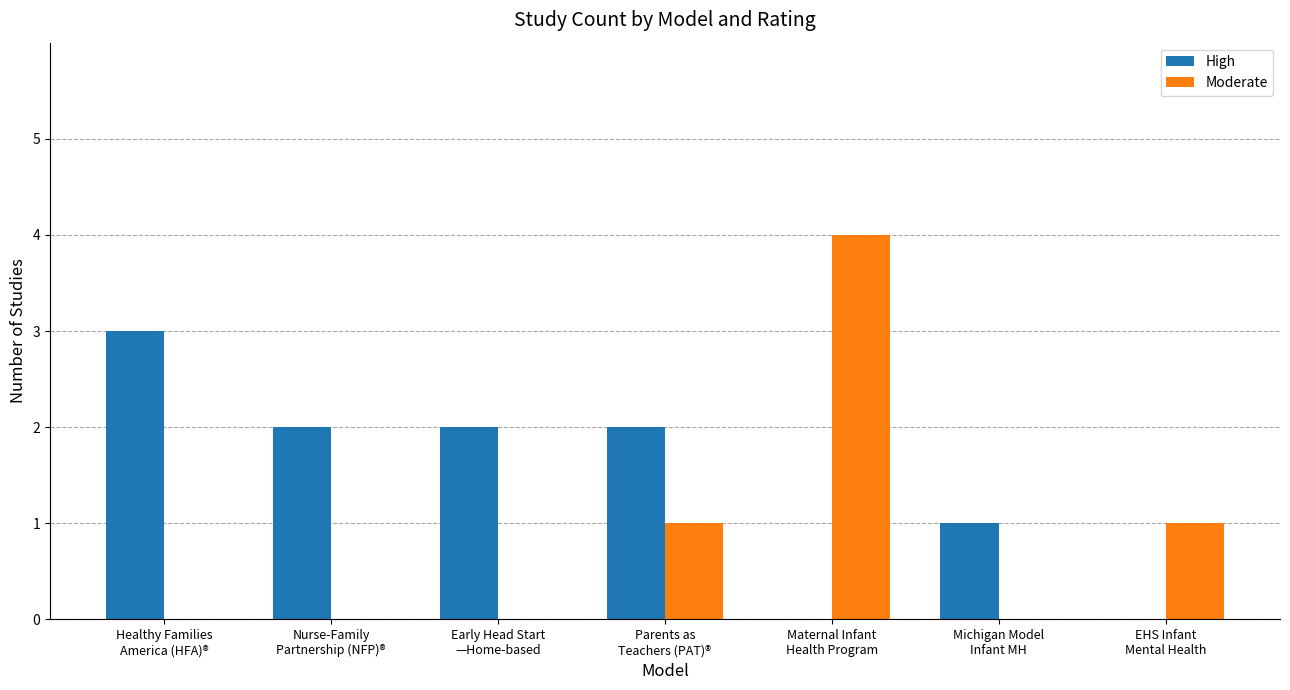

Reading left to right, extract all data points from this chart.

High: Healthy Families
America (HFA)®=3	Nurse-Family
Partnership (NFP)®=2	Early Head Start
—Home-based=2	Parents as
Teachers (PAT)®=2	Maternal Infant
Health Program=0	Michigan Model
Infant MH=1	EHS Infant
Mental Health=0
Moderate: Healthy Families
America (HFA)®=0	Nurse-Family
Partnership (NFP)®=0	Early Head Start
—Home-based=0	Parents as
Teachers (PAT)®=1	Maternal Infant
Health Program=4	Michigan Model
Infant MH=0	EHS Infant
Mental Health=1